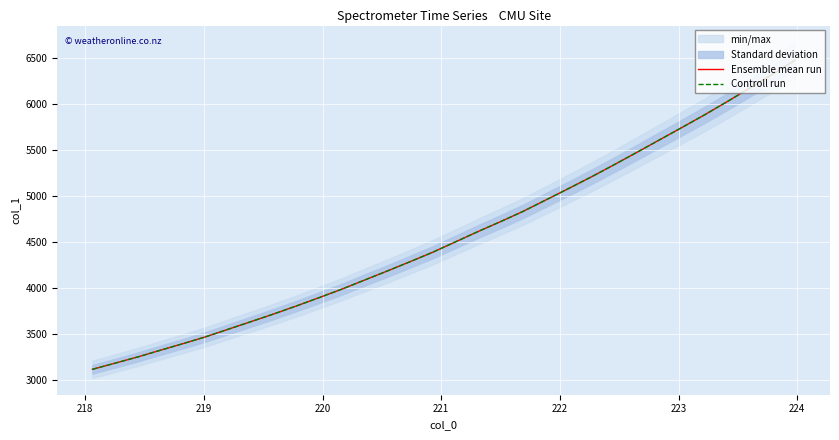

List the series in order of their peak value, lowest first.

Ensemble mean run, Controll run